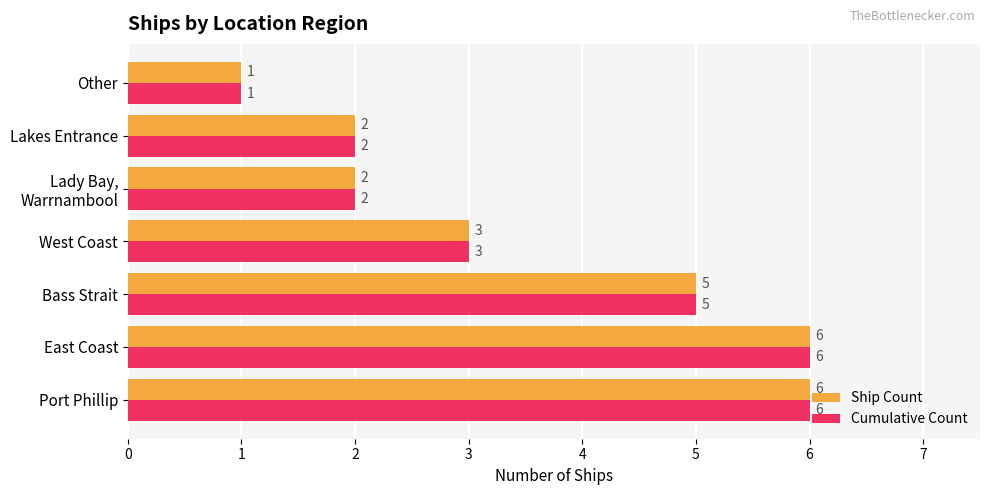

What is the average value of the Cumulative Count series?

4